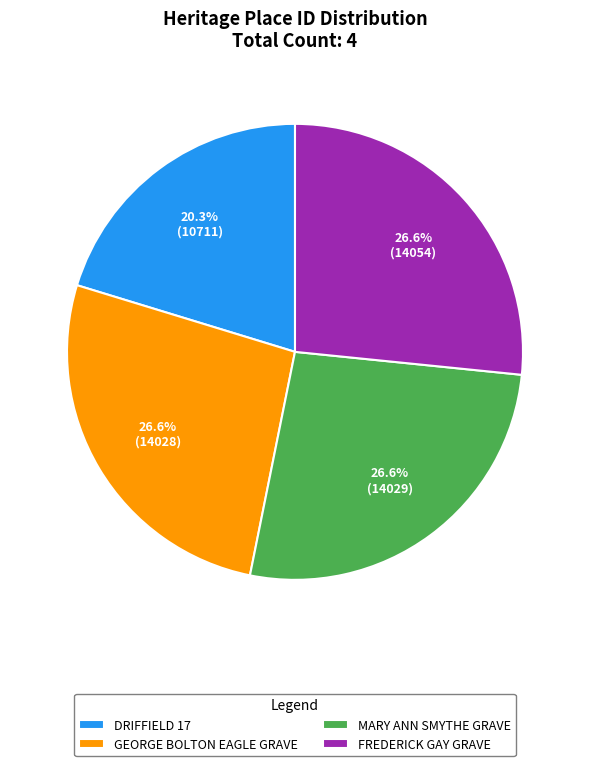

How much of the chart is everything except MARY ANN SMYTHE GRAVE?

73.4%